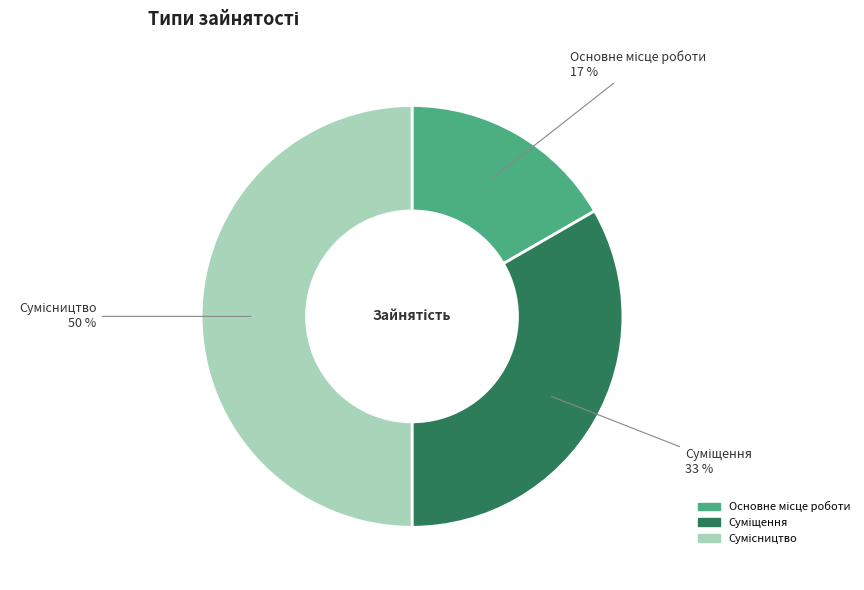

To the nearest percent, what is the average slice percentage?

33%